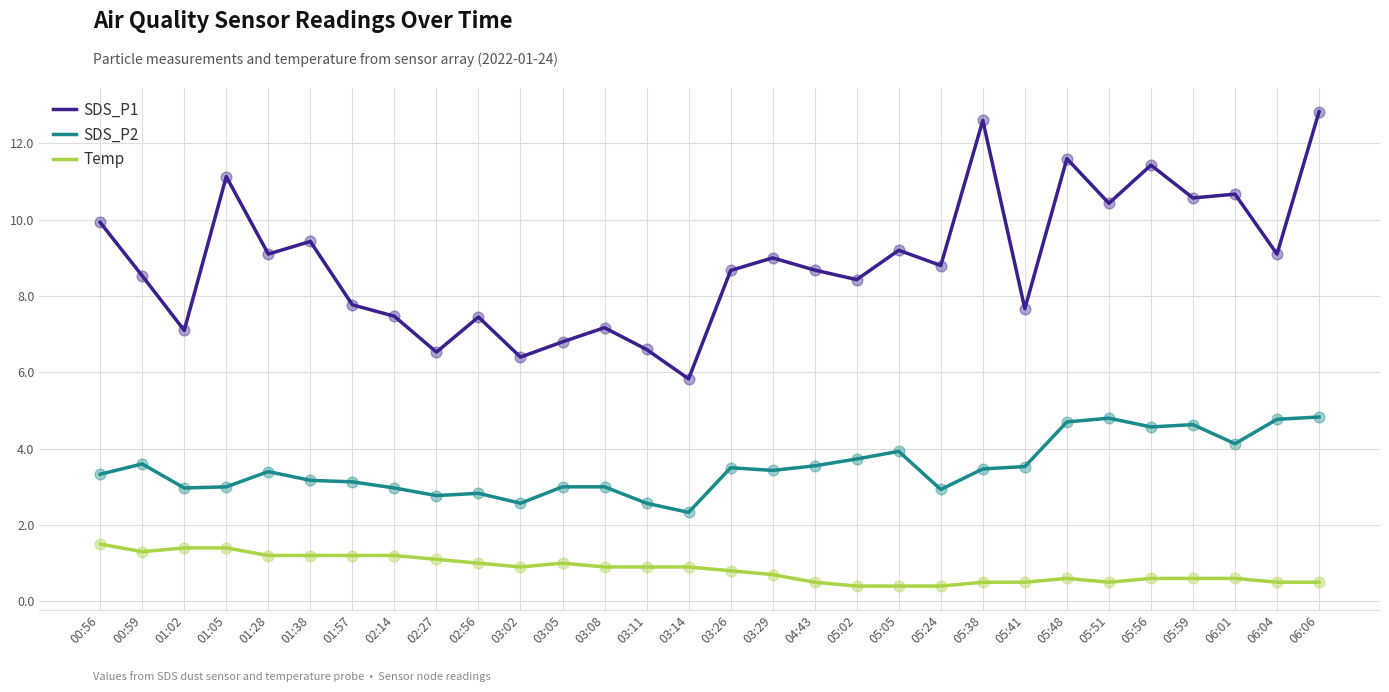

Which series has the largest total across all categories?

SDS_P1